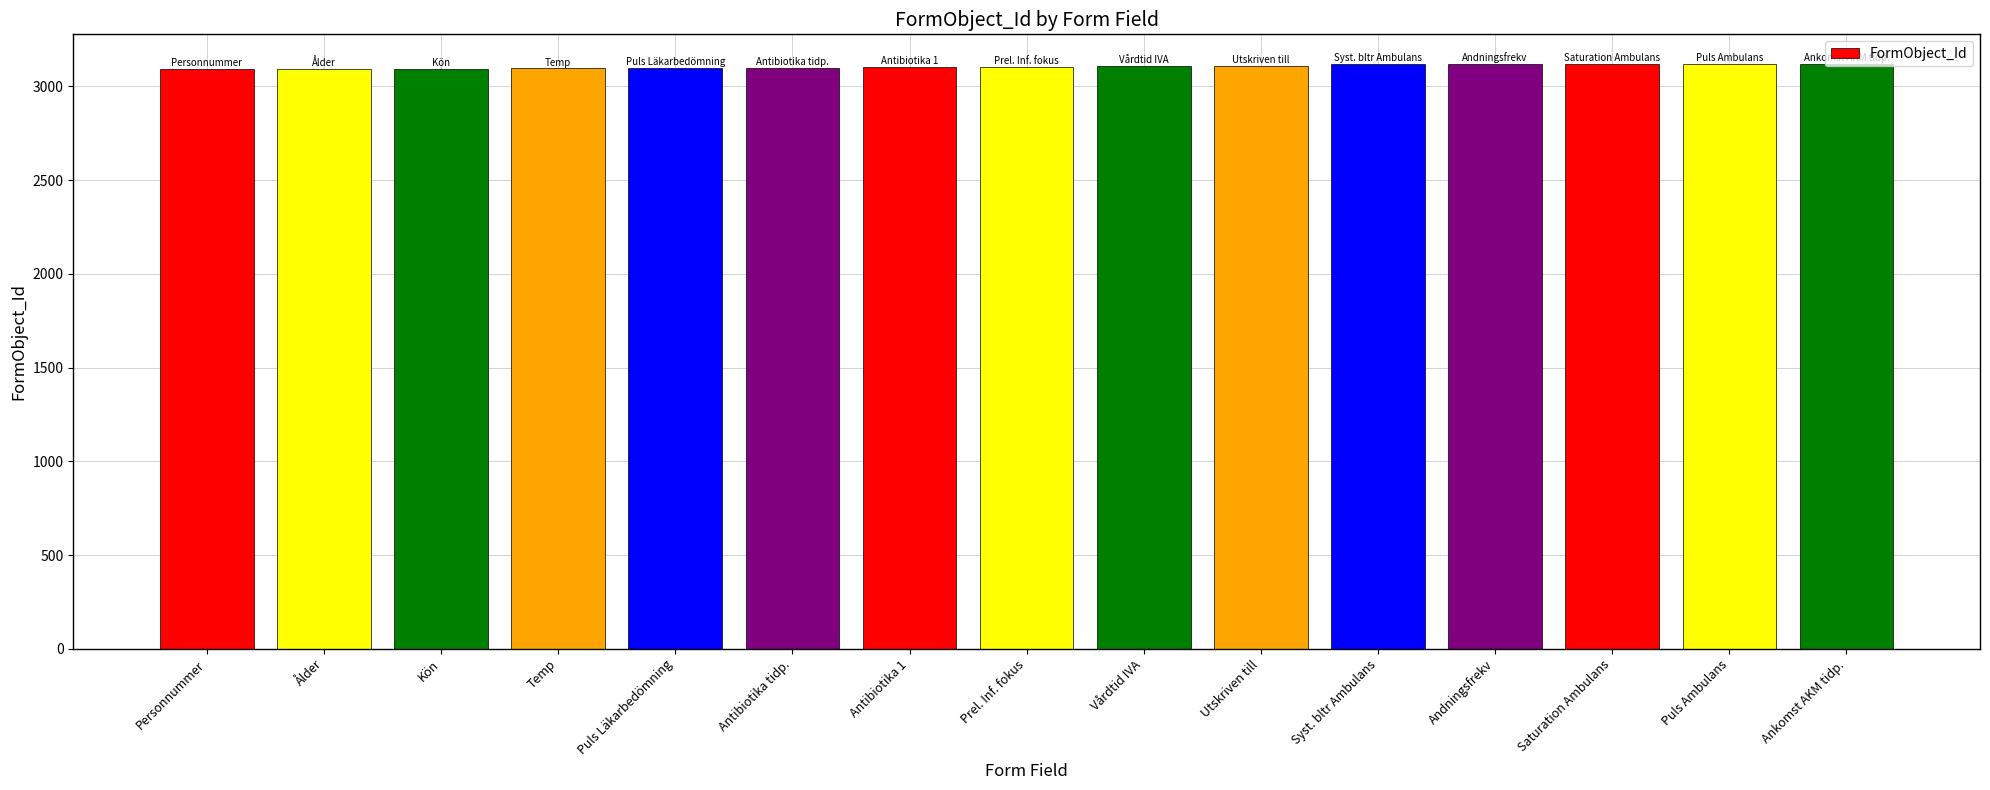

Read the value at Syst. bltr Ambulans.

3118